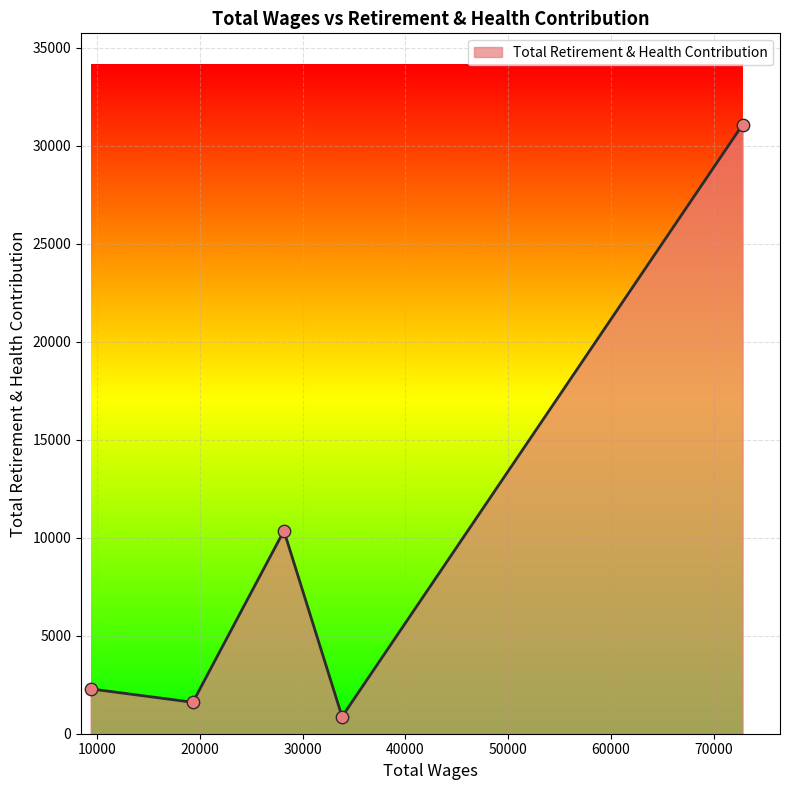

True or false: there are more than 1 points higher than both neighbors.

False